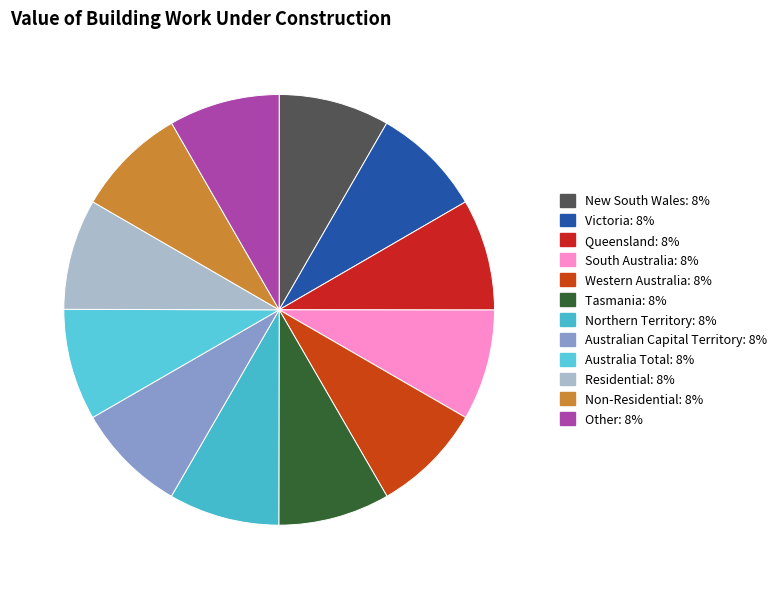

Which category has the smallest portion of the pie?

New South Wales